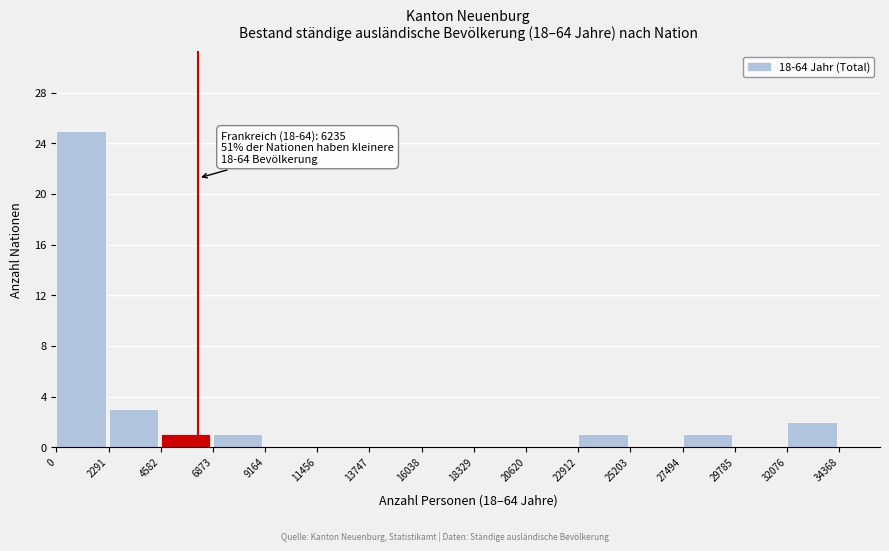

Over which range of the x-axis is the bar tallest?

0 to 2291